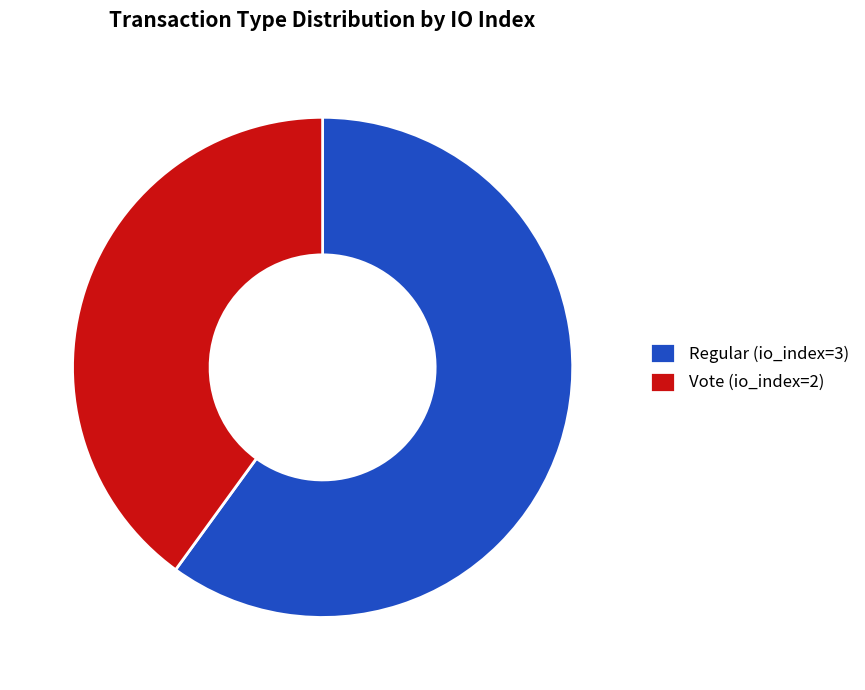

Count the number of slices in the pie.

2